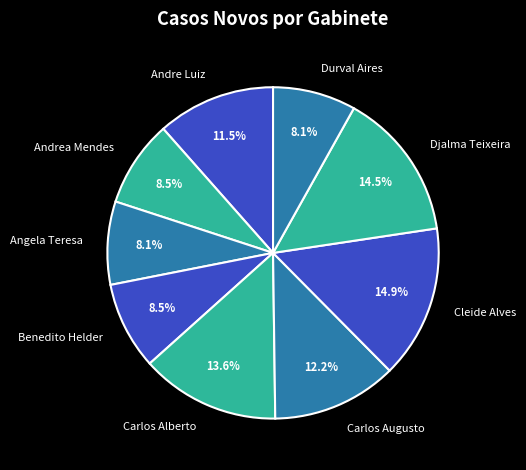

How many slices are in this pie chart?

9